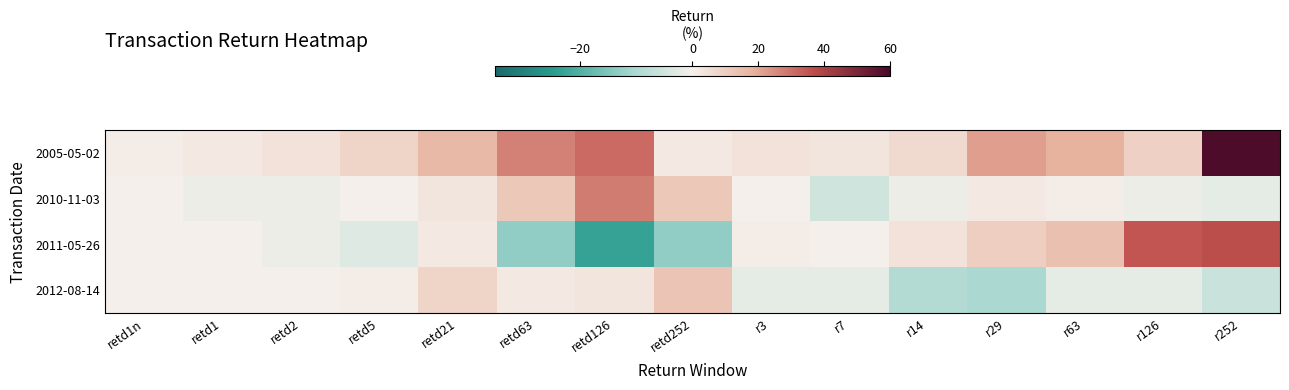

Reading left to right, extract all data points from this chart.

2005-05-02: retd1n=1	retd1=2	retd2=4	retd5=8	retd21=16	retd63=27	retd126=31	retd252=2	r3=4	r7=3	r14=7	r29=22	r63=18	r126=9	r252=59
2010-11-03: retd1n=0	retd1=-1	retd2=-1	retd5=0	retd21=3	retd63=12	retd126=28	retd252=12	r3=0	r7=-5	r14=-1	r29=2	r63=1	r126=-1	r252=-2
2011-05-26: retd1n=0	retd1=0	retd2=-1	retd5=-3	retd21=2	retd63=-13	retd126=-23	retd252=-13	r3=1	r7=0	r14=4	r29=10	r63=14	r126=35	r252=37
2012-08-14: retd1n=0	retd1=0	retd2=0	retd5=1	retd21=8	retd63=2	retd126=3	retd252=13	r3=-2	r7=-2	r14=-9	r29=-10	r63=-2	r126=-2	r252=-6